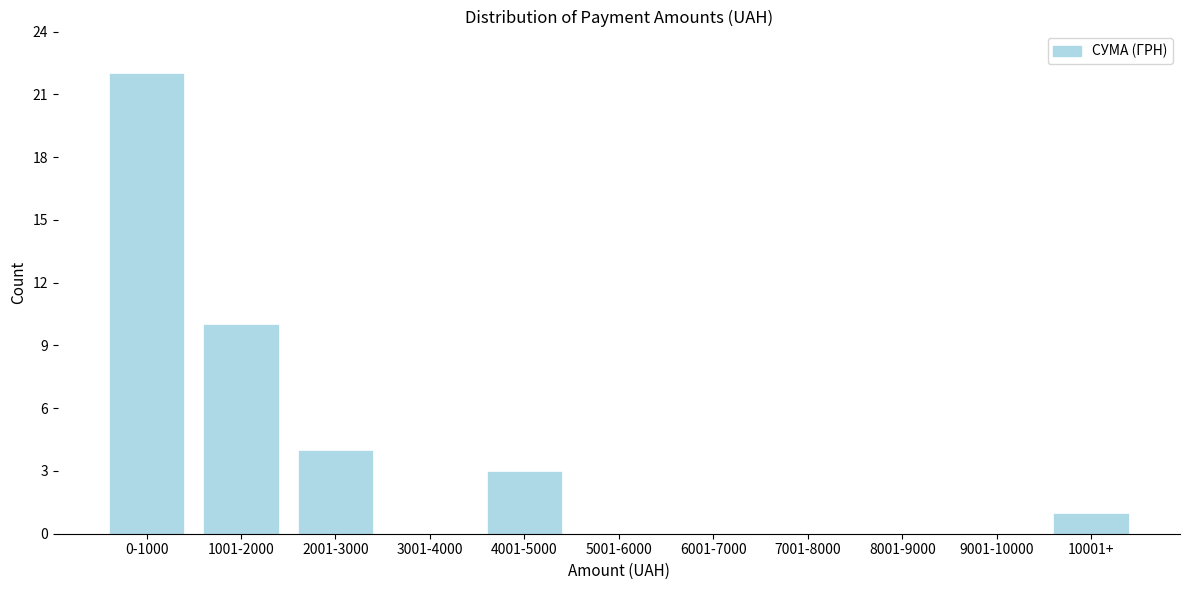

Reading right to left, transcribe all the data shown in this chart.

10001+=1	9001-10000=0	8001-9000=0	7001-8000=0	6001-7000=0	5001-6000=0	4001-5000=3	3001-4000=0	2001-3000=4	1001-2000=10	0-1000=22